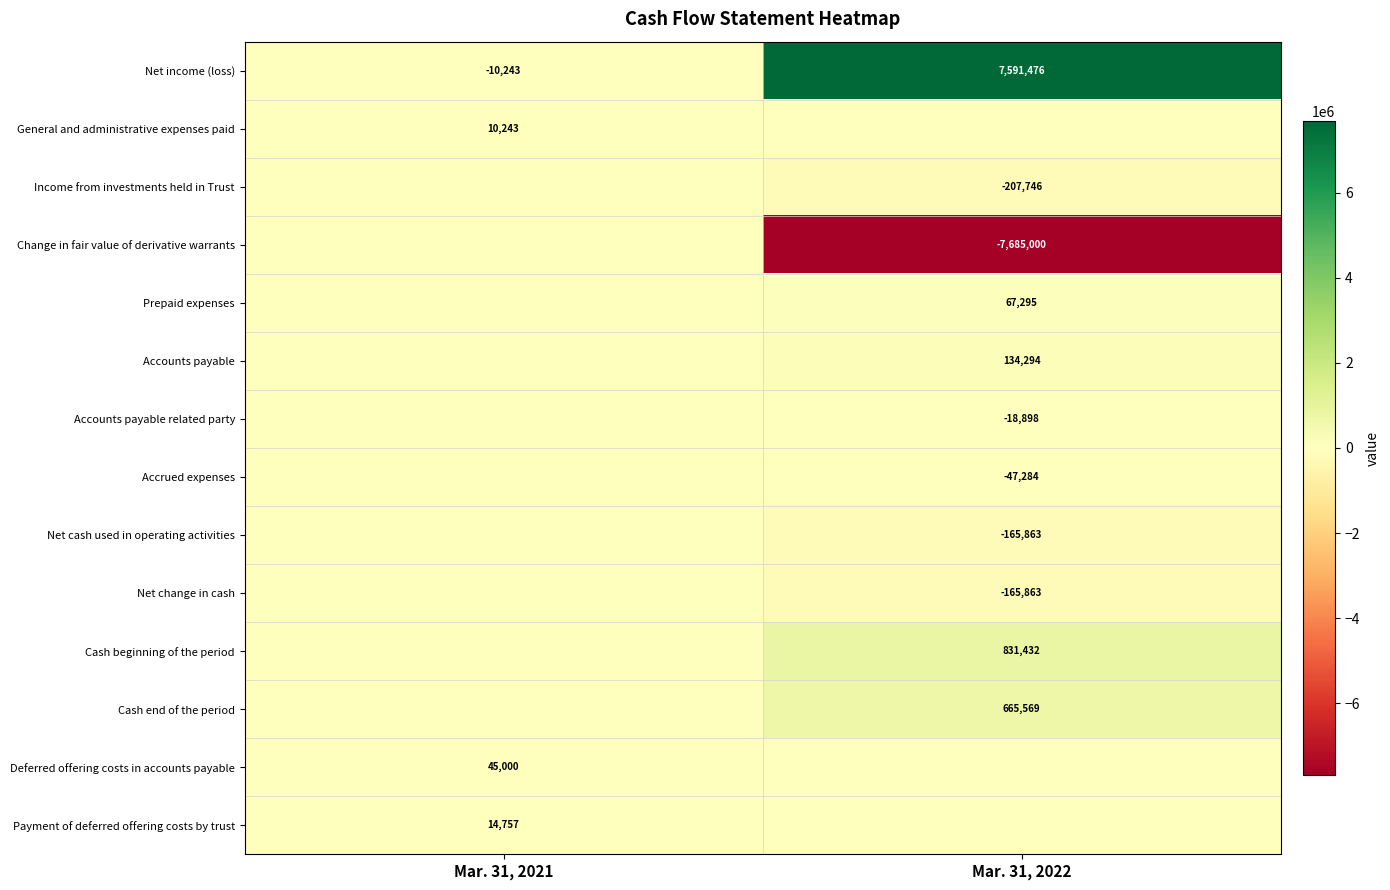

What is the total value across all series at Mar. 31, 2022?

999412